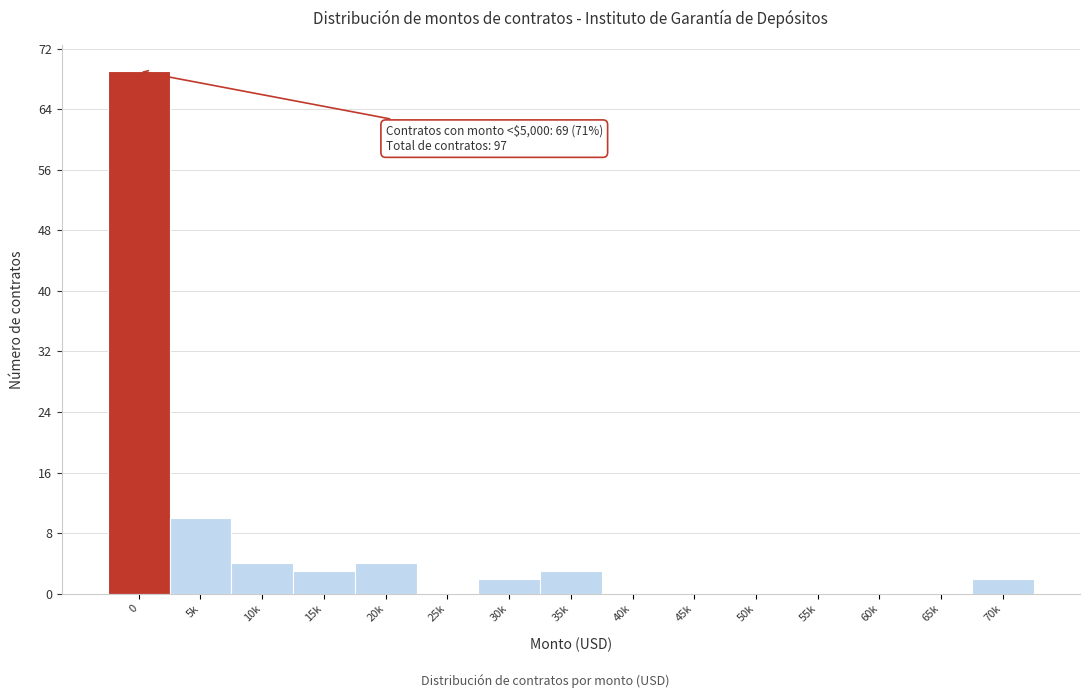

Reading right to left, extract all data points from this chart.

70k=2	65k=0	60k=0	55k=0	50k=0	45k=0	40k=0	35k=3	30k=2	25k=0	20k=4	15k=3	10k=4	5k=10	0=69